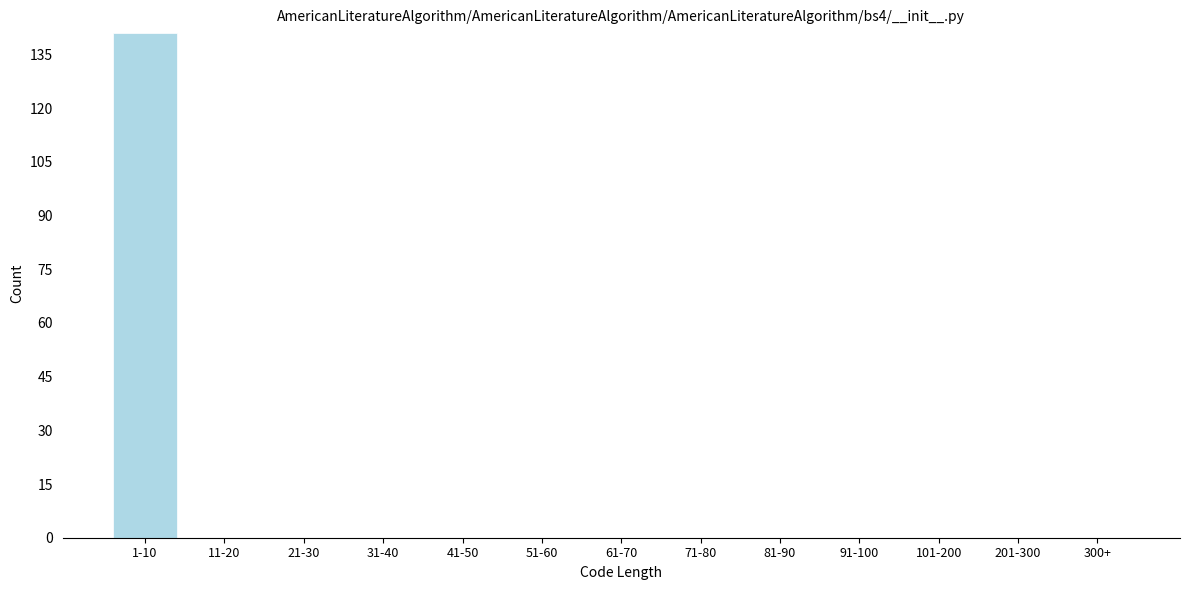

Reading right to left, what are all the values shown in this chart?

300+=0	201-300=0	101-200=0	91-100=0	81-90=0	71-80=0	61-70=0	51-60=0	41-50=0	31-40=0	21-30=0	11-20=0	1-10=141